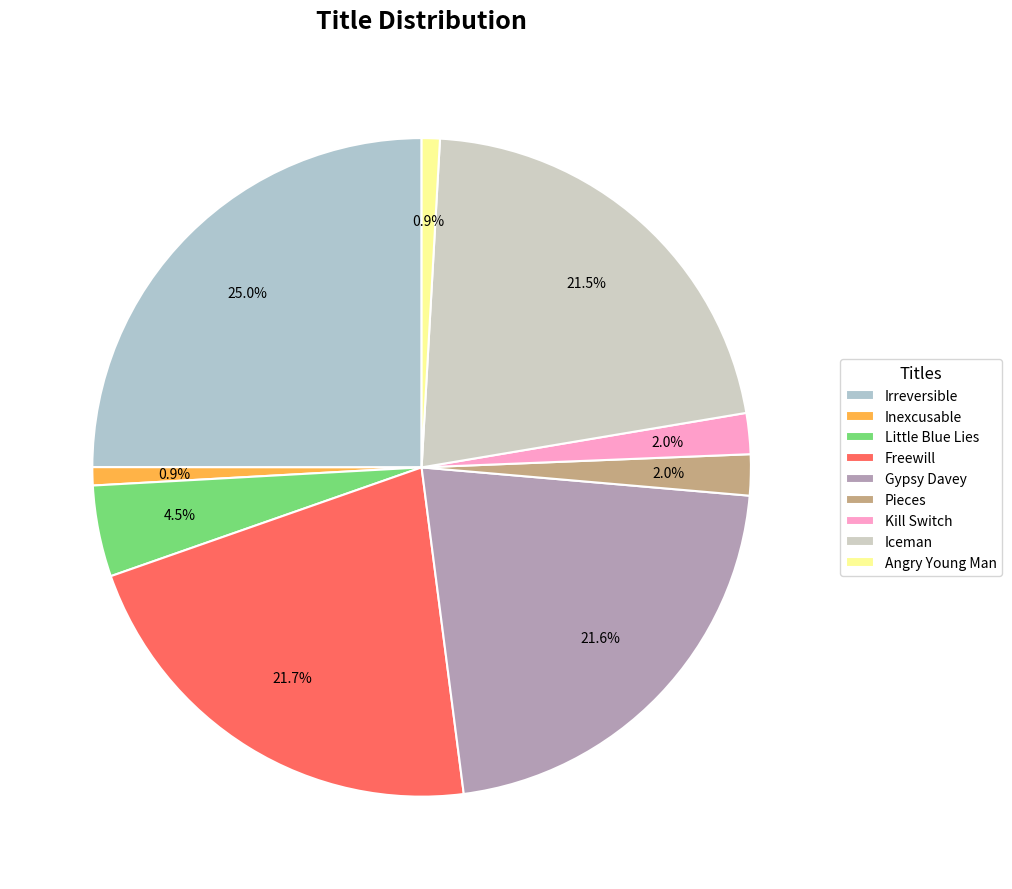

What percentage is the Inexcusable slice, to the nearest percent?

1%